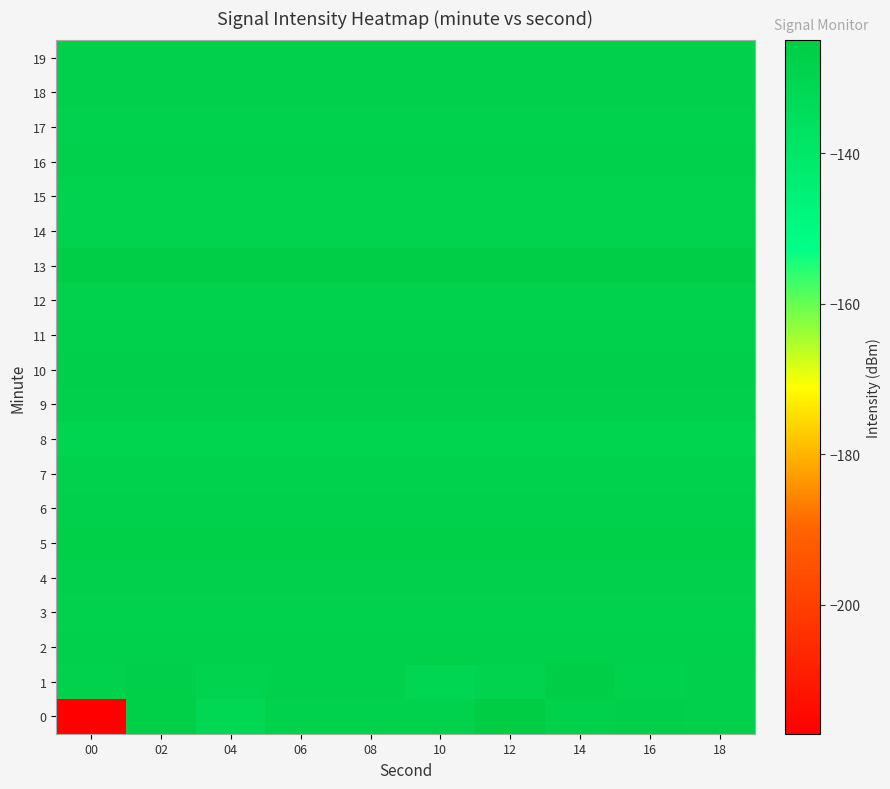

Reading left to right, transcribe all the data shown in this chart.

0: 00=-217.1	02=-127.2	04=-131.4	06=-128.5	08=-128.6	10=-128.5	12=-125.0	14=-128.0	16=-127.2	18=-127.8
1: 00=-128.8	02=-127.4	04=-129.9	06=-128.2	08=-128.1	10=-131.0	12=-129.3	14=-126.4	16=-128.8	18=-127.8
2: 00=-128.0	02=-128.0	04=-128.0	06=-128.0	08=-128.0	10=-128.0	12=-128.0	14=-128.0	16=-128.0	18=-128.0
3: 00=-128.7	02=-128.7	04=-128.7	06=-128.7	08=-128.7	10=-128.7	12=-128.7	14=-128.7	16=-128.7	18=-128.7
4: 00=-127.8	02=-127.8	04=-127.8	06=-127.8	08=-127.8	10=-127.8	12=-127.8	14=-127.8	16=-127.8	18=-127.8
5: 00=-127.1	02=-127.1	04=-127.1	06=-127.1	08=-127.1	10=-127.1	12=-127.1	14=-127.1	16=-127.1	18=-127.1
6: 00=-128.2	02=-128.2	04=-128.2	06=-128.2	08=-128.2	10=-128.2	12=-128.2	14=-128.2	16=-128.2	18=-128.2
7: 00=-128.7	02=-128.7	04=-128.7	06=-128.7	08=-128.7	10=-128.7	12=-128.7	14=-128.7	16=-128.7	18=-128.7
8: 00=-130.1	02=-130.1	04=-130.1	06=-130.1	08=-130.1	10=-130.1	12=-130.1	14=-130.1	16=-130.1	18=-130.1
9: 00=-127.8	02=-127.8	04=-127.8	06=-127.8	08=-127.8	10=-127.8	12=-127.8	14=-127.8	16=-127.8	18=-127.8
10: 00=-127.3	02=-127.3	04=-127.3	06=-127.3	08=-127.3	10=-127.3	12=-127.3	14=-127.3	16=-127.3	18=-127.3
11: 00=-127.9	02=-127.9	04=-127.9	06=-127.9	08=-127.9	10=-127.9	12=-127.9	14=-127.9	16=-127.9	18=-127.9
12: 00=-128.7	02=-128.7	04=-128.7	06=-128.7	08=-128.7	10=-128.7	12=-128.7	14=-128.7	16=-128.7	18=-128.7
13: 00=-126.6	02=-126.6	04=-126.6	06=-126.6	08=-126.6	10=-126.6	12=-126.6	14=-126.6	16=-126.6	18=-126.6
14: 00=-129.2	02=-129.2	04=-129.2	06=-129.2	08=-129.2	10=-129.2	12=-129.2	14=-129.2	16=-129.2	18=-129.2
15: 00=-129.9	02=-129.9	04=-129.9	06=-129.9	08=-129.9	10=-129.9	12=-129.9	14=-129.9	16=-129.9	18=-129.9
16: 00=-128.4	02=-128.4	04=-128.4	06=-128.4	08=-128.4	10=-128.4	12=-128.4	14=-128.4	16=-128.4	18=-128.4
17: 00=-128.9	02=-128.9	04=-128.9	06=-128.9	08=-128.9	10=-128.9	12=-128.9	14=-128.9	16=-128.9	18=-128.9
18: 00=-127.8	02=-127.8	04=-127.8	06=-127.8	08=-127.8	10=-127.8	12=-127.8	14=-127.8	16=-127.8	18=-127.8
19: 00=-127.8	02=-127.8	04=-127.8	06=-127.8	08=-127.8	10=-127.8	12=-127.8	14=-127.8	16=-127.8	18=-127.8